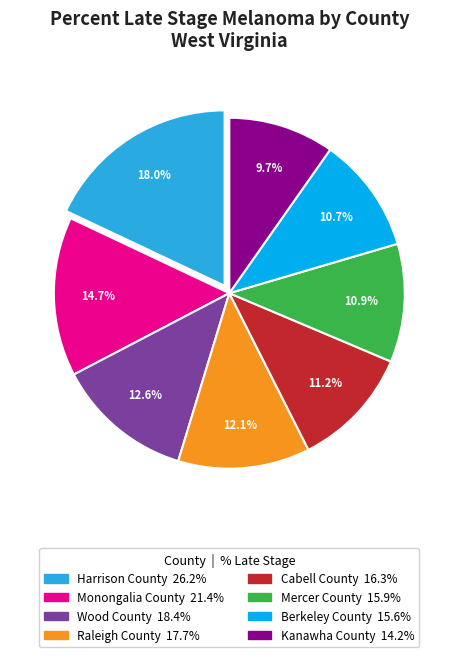

Which has a higher value, Berkeley County or Wood County?

Wood County